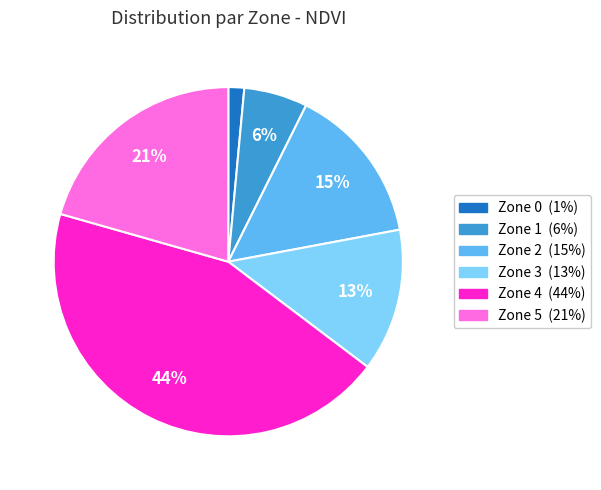

How many slices are in this pie chart?

6